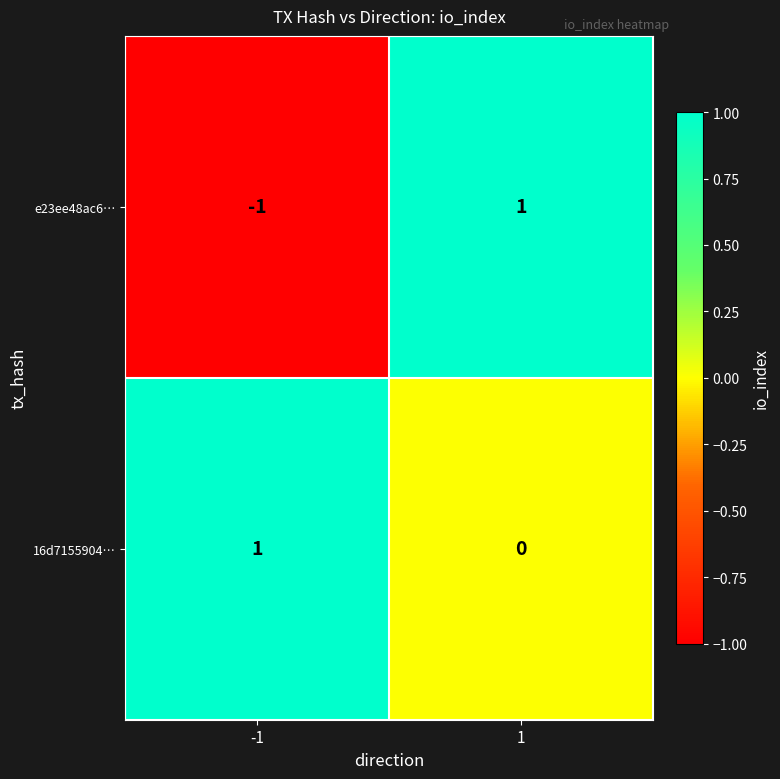

Rank the series at -1 from lowest to highest value.

e23ee48ac6…, 16d7155904…